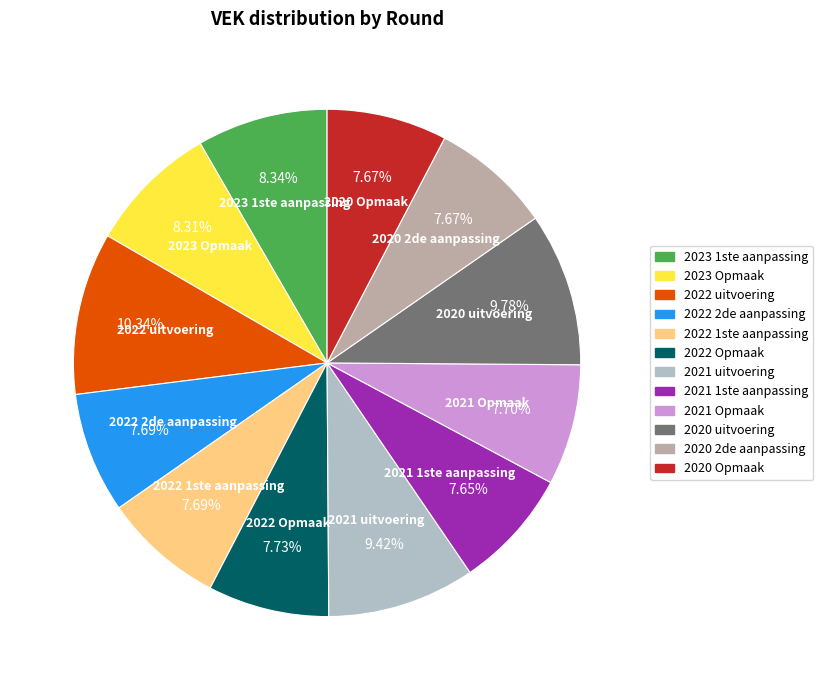

Is the sum of 2021 Opmaak and 2022 uitvoering greater than half?

No